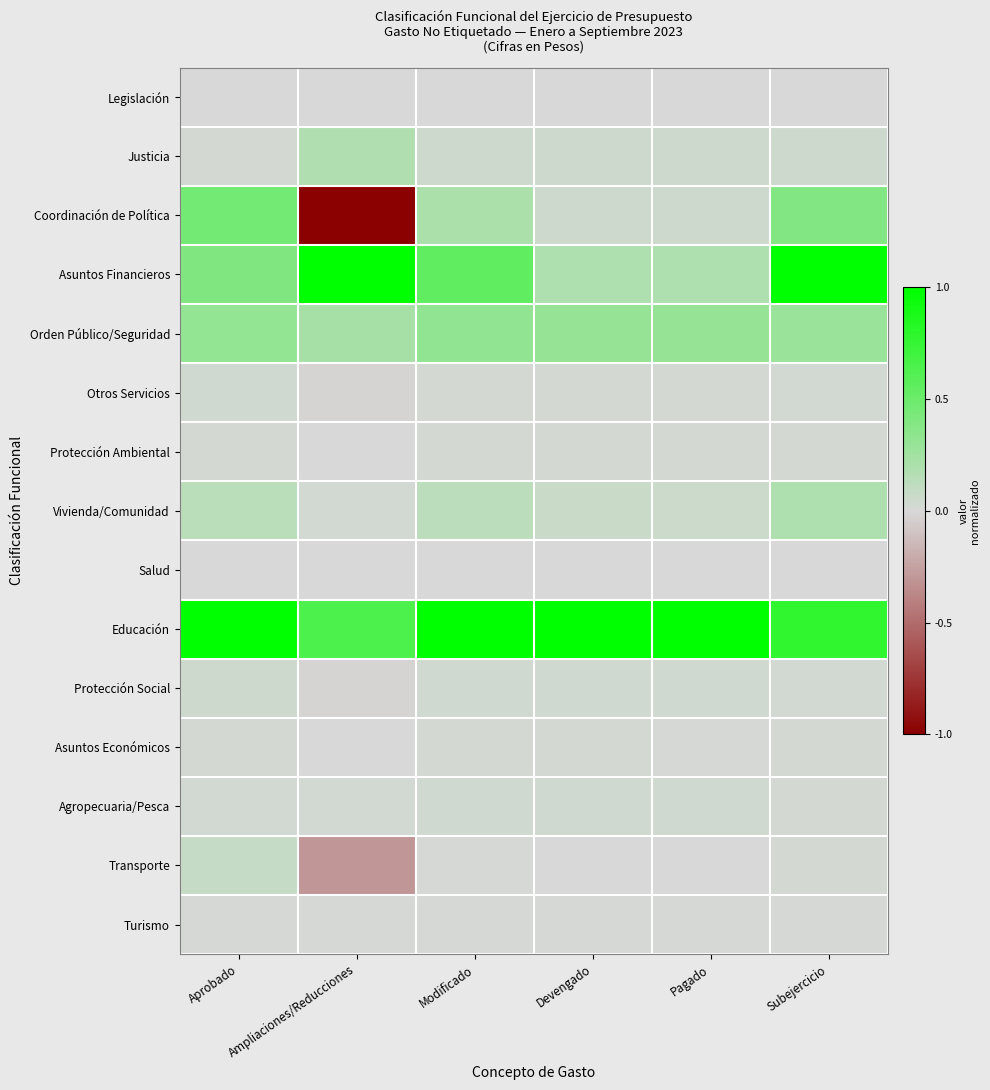

Which series has the widest spread of values?

Coordinación de Política